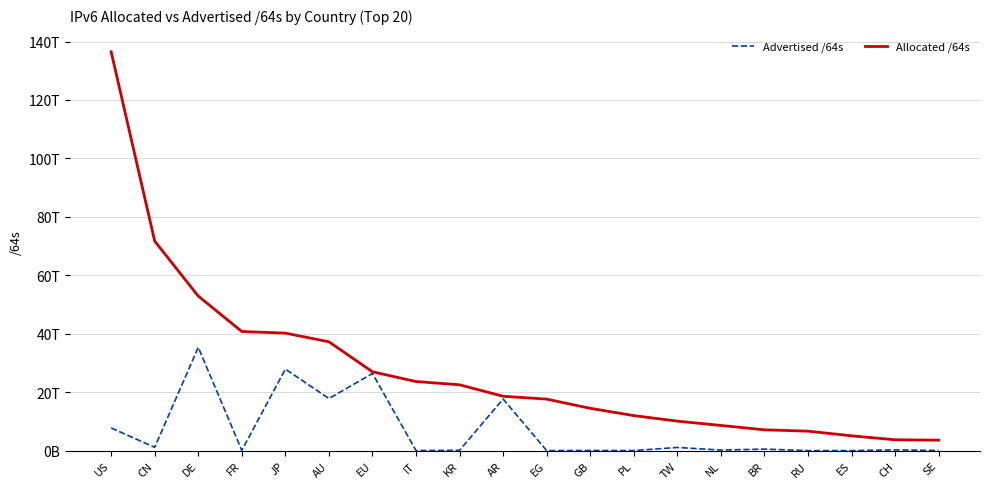

At how many categories does at least one series exceed 4947850817585?

18